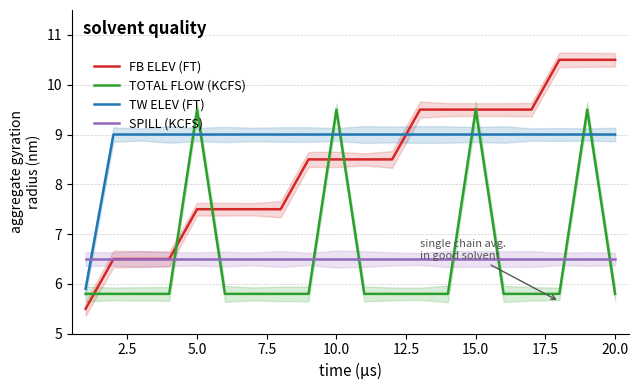

After their last crossing, which series has the higher values: TW ELEV (FT) or FB ELEV (FT)?

FB ELEV (FT)